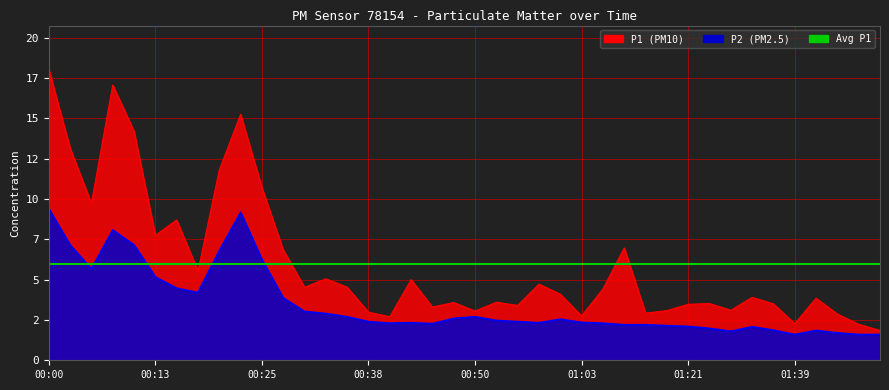

Which has a higher value, 00:25 or 01:34?

00:25